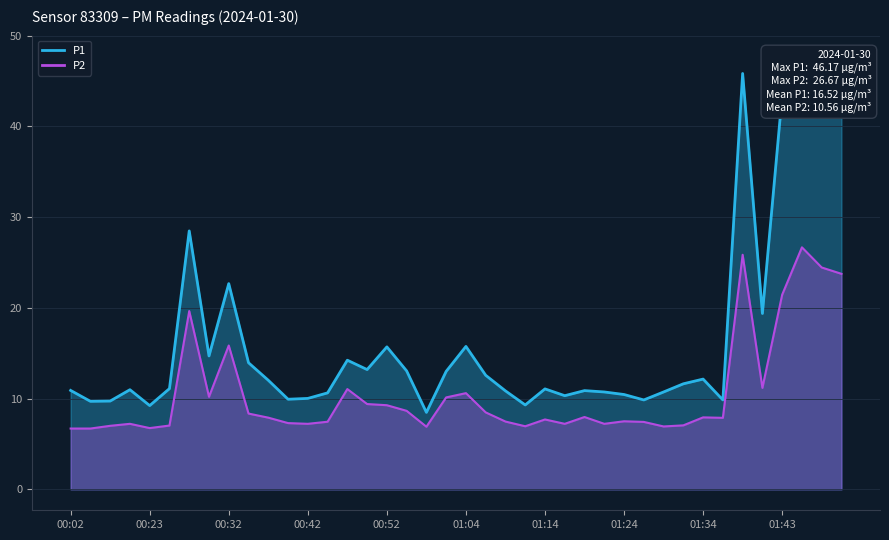

How many lines are shown in the chart?

2